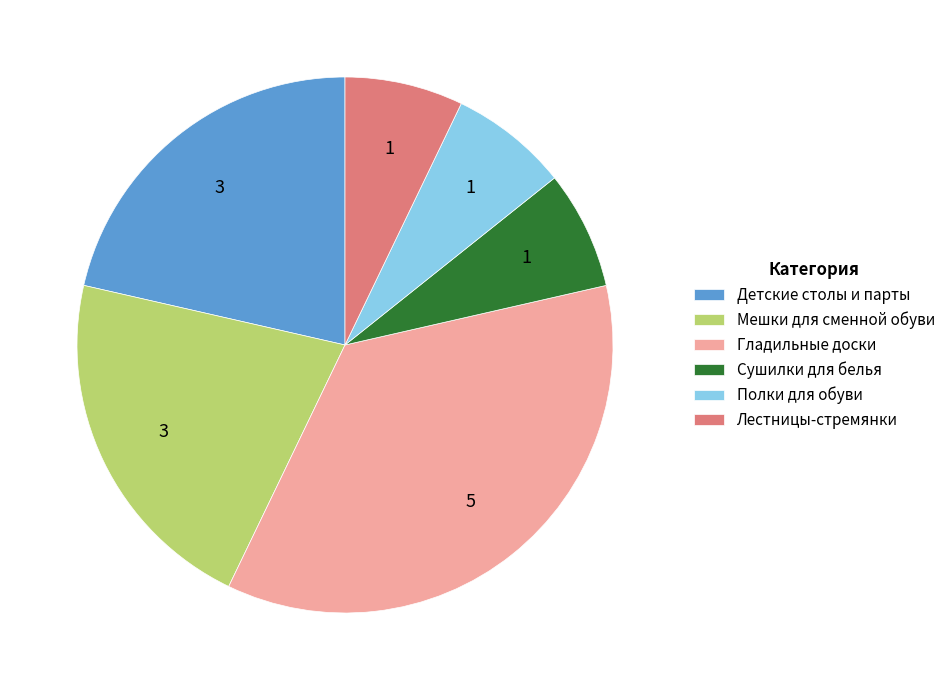

Does Детские столы и парты represent more than half of the total?

No